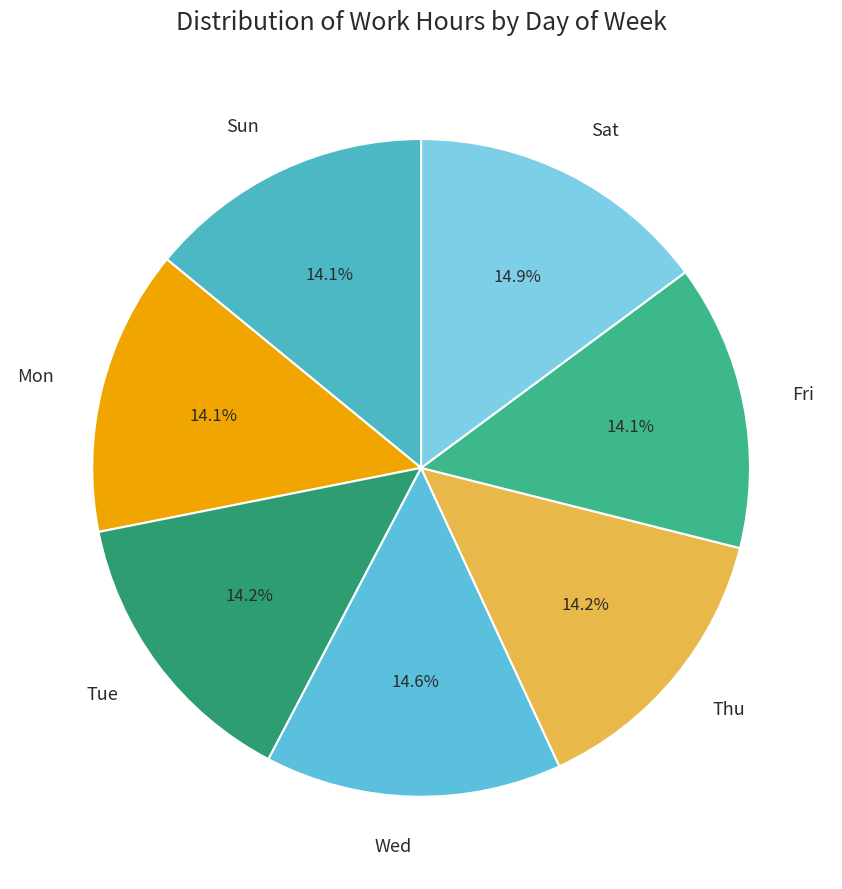

To the nearest percent, what is the difference between the largest and smallest slice percentages?

1%